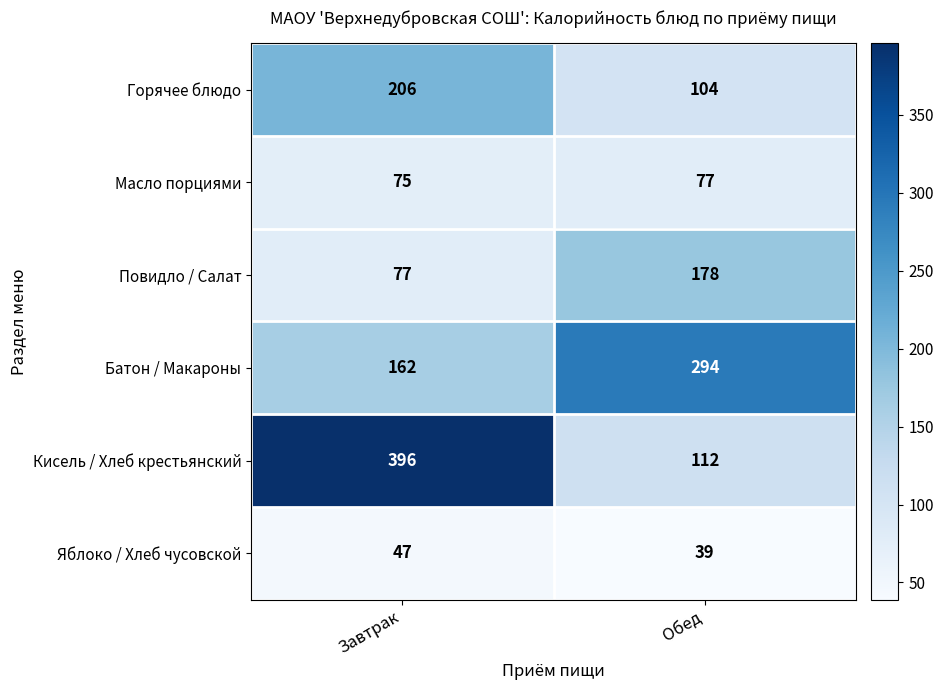

At how many categories does at least one series exceed 388?

1